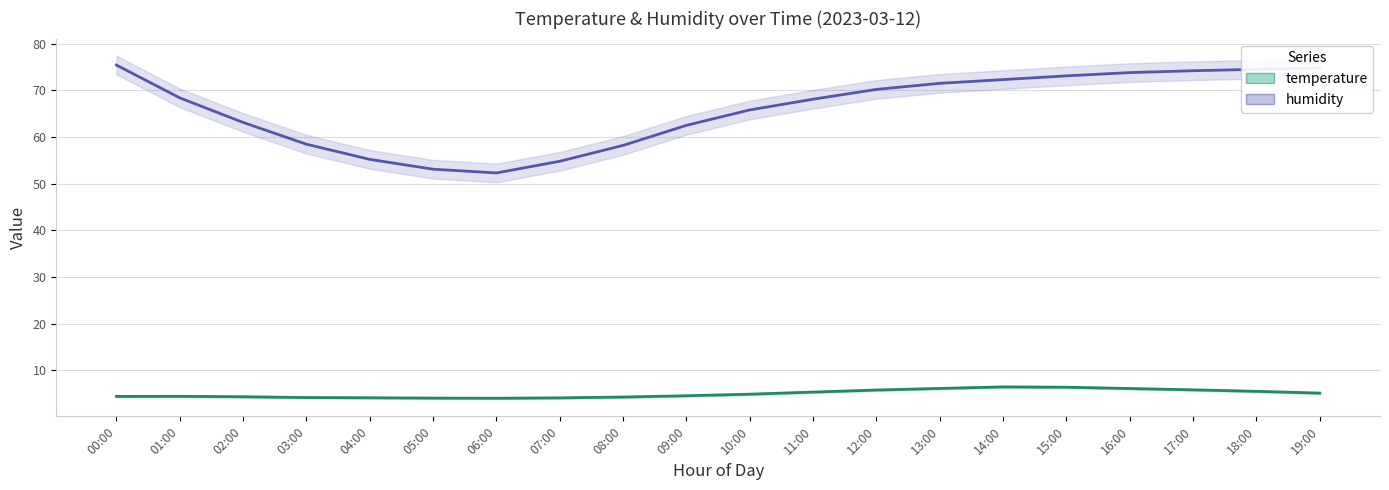

True or false: temperature and humidity cross at least once.

False